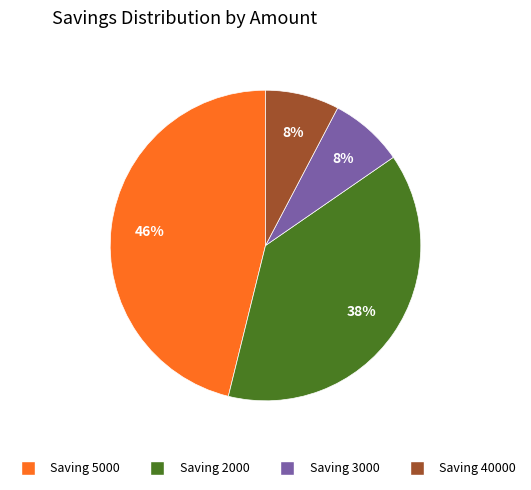

How many segments does this pie chart have?

4